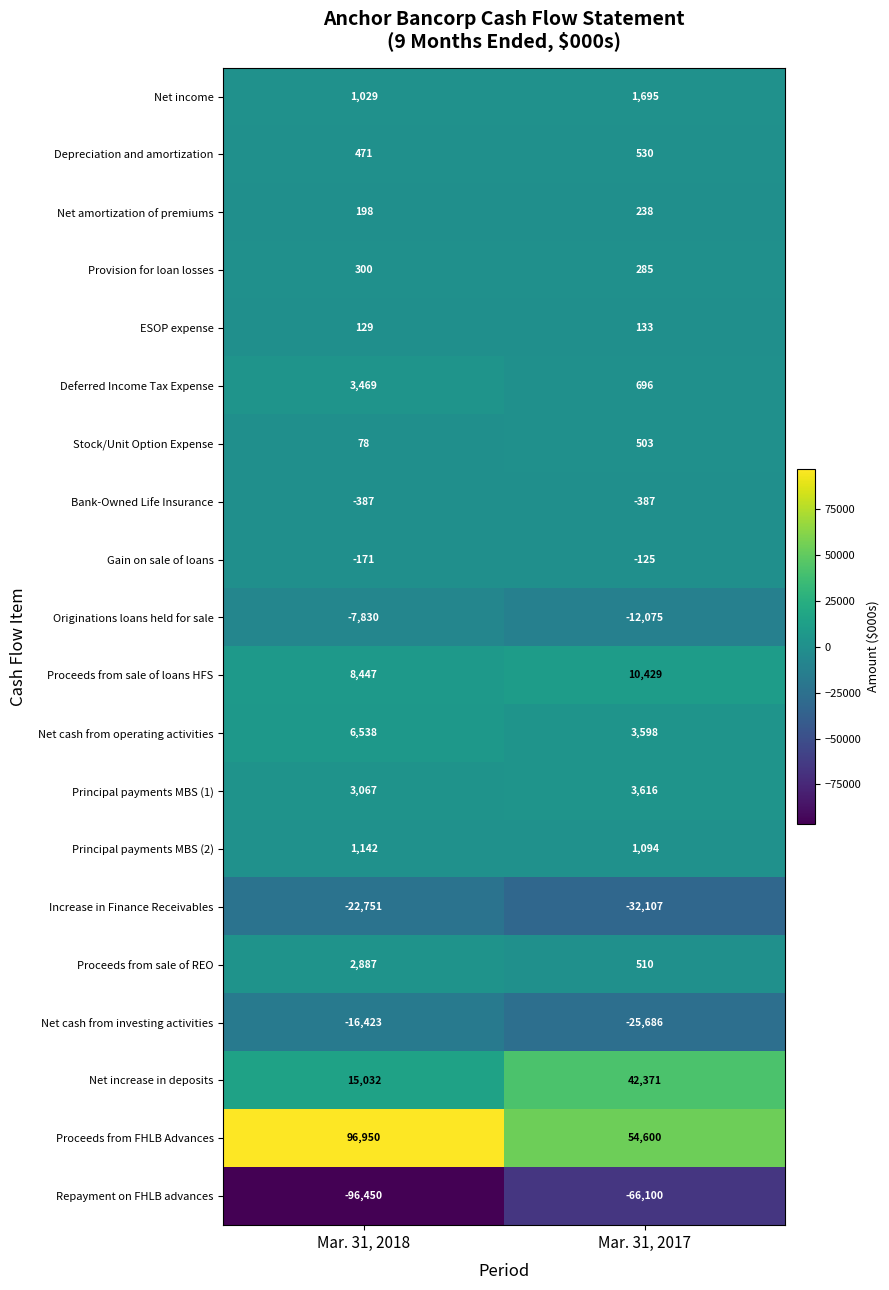

Is the value of Stock/Unit Option Expense at Mar. 31, 2018 greater than the value of Proceeds from FHLB Advances at Mar. 31, 2017?

No